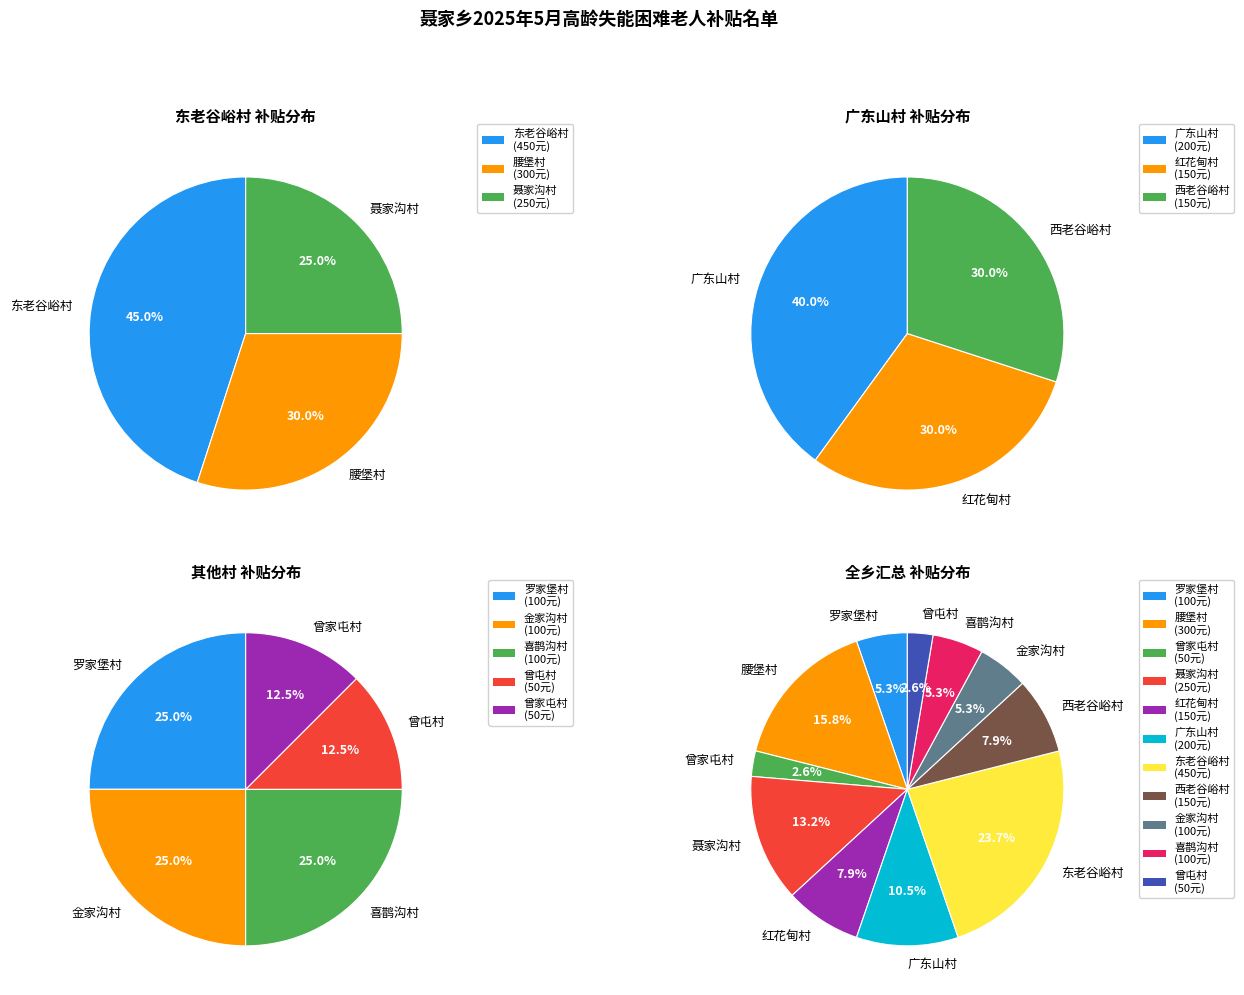

To the nearest percent, what is the difference between the largest and smallest slice percentages?

21%